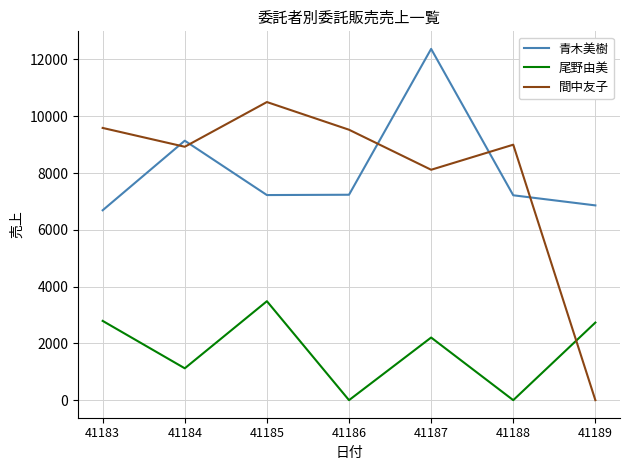

Is the value of 間中友子 at 41184 greater than the value of 青木美樹 at 41184?

No